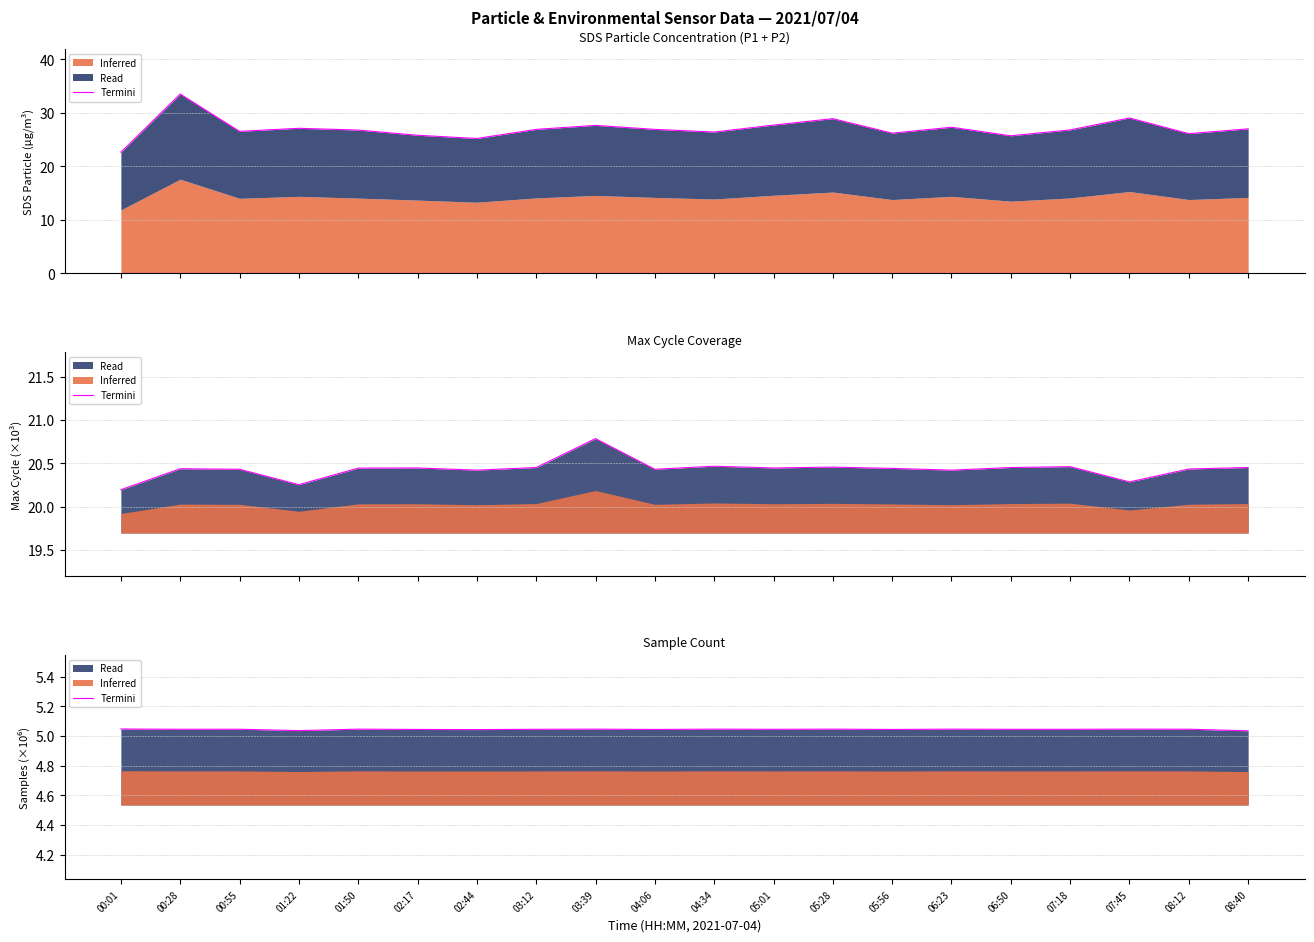

List the labels in order of value, smallest first.

08:40, 01:22, 02:44, 02:17, 04:06, 05:56, 06:50, 03:12, 05:01, 07:18, 00:28, 00:55, 08:12, 01:50, 04:34, 05:28, 06:23, 03:39, 07:45, 00:01